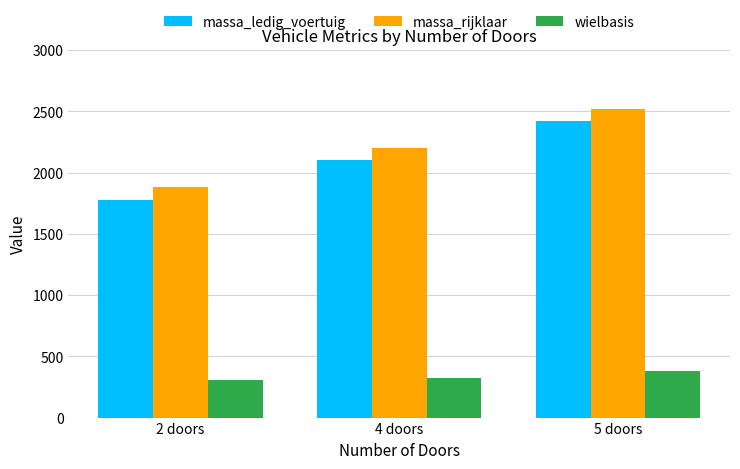

At how many categories does at least one series exceed 692?

3